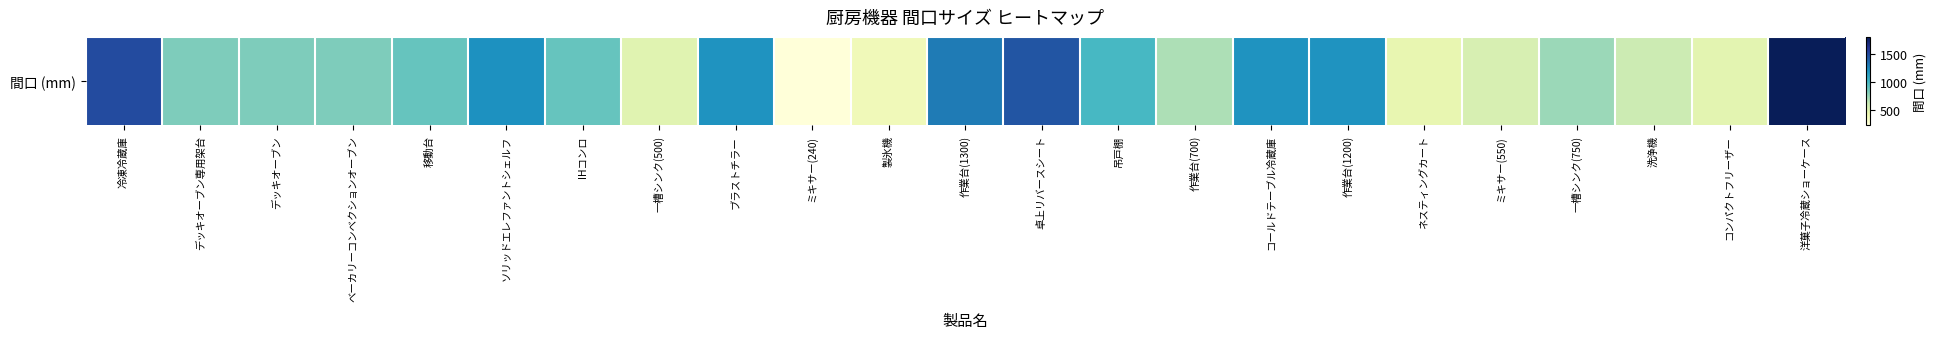

Reading left to right, transcribe all the data shown in this chart.

冷凍冷蔵庫=1490	デッキオーブン専用架台=825	デッキオーブン=825	ベーカリーコンベクションオーブン=825	移動台=900	ソリッドエレファントシェルフ=1209	IHコンロ=900	一槽シンク(500)=500	ブラストチラー=1200	ミキサー(240)=240	製氷機=398	作業台(1300)=1300	卓上リバースシート=1450	吊戸棚=1000	作業台(700)=700	コールドテーブル冷蔵庫=1200	作業台(1200)=1200	ネスティングカート=463	ミキサー(550)=550	一槽シンク(750)=750	洗浄機=600	コンパクトフリーザー=485	洋菓子冷蔵ショーケース=1800